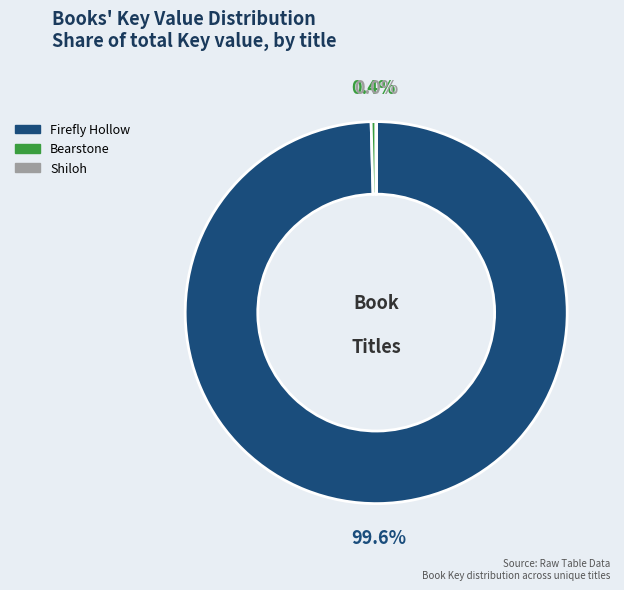

To the nearest percent, what is the difference between the largest and smallest slice percentages?

100%